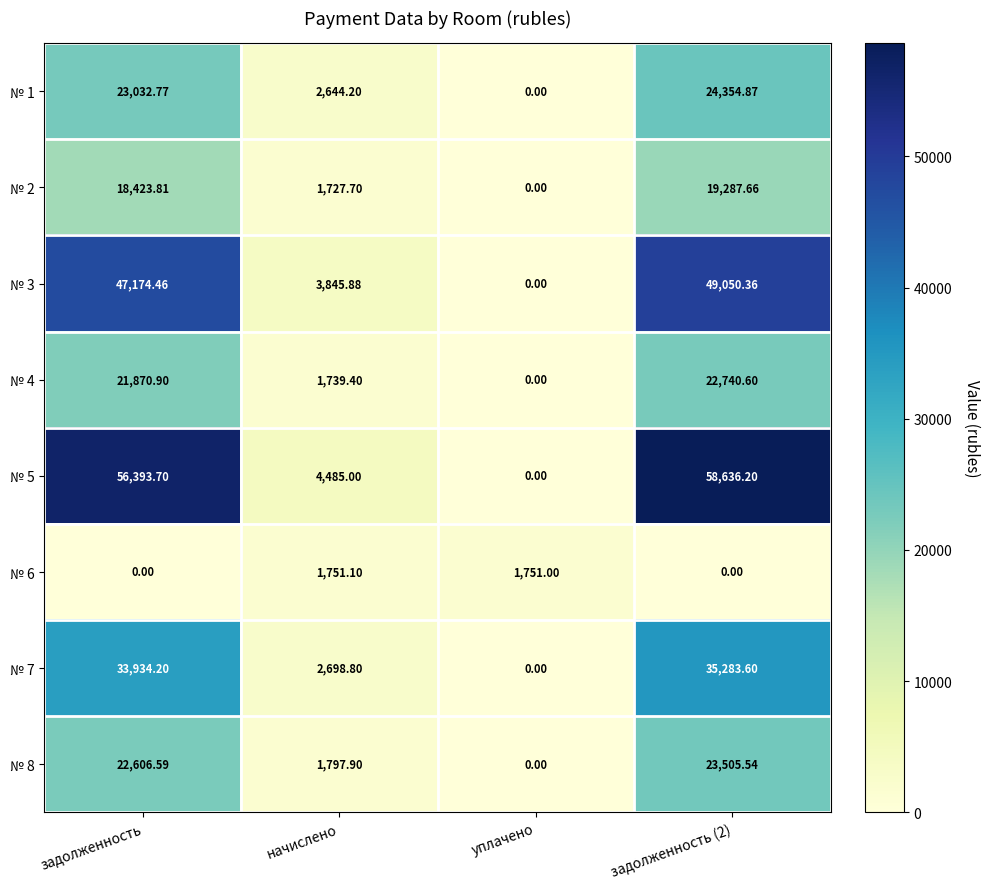

Which label corresponds to the largest value in the chart?

задолженность (2)